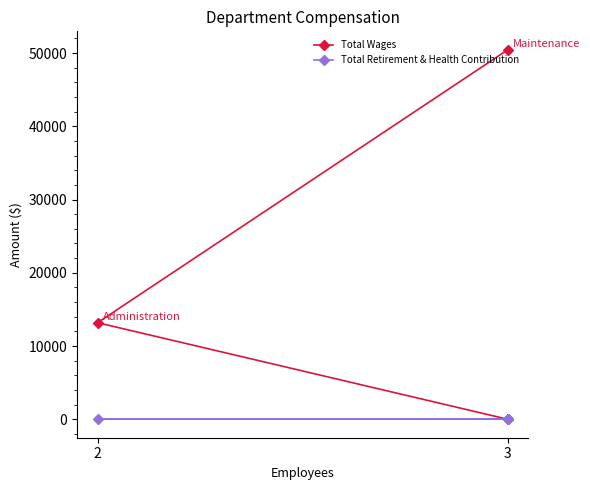

Does the chart display data point markers on the line(s)?

Yes